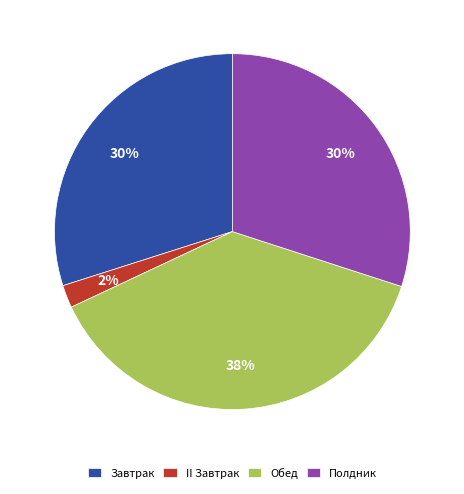

To the nearest percent, what is the average slice percentage?

25%